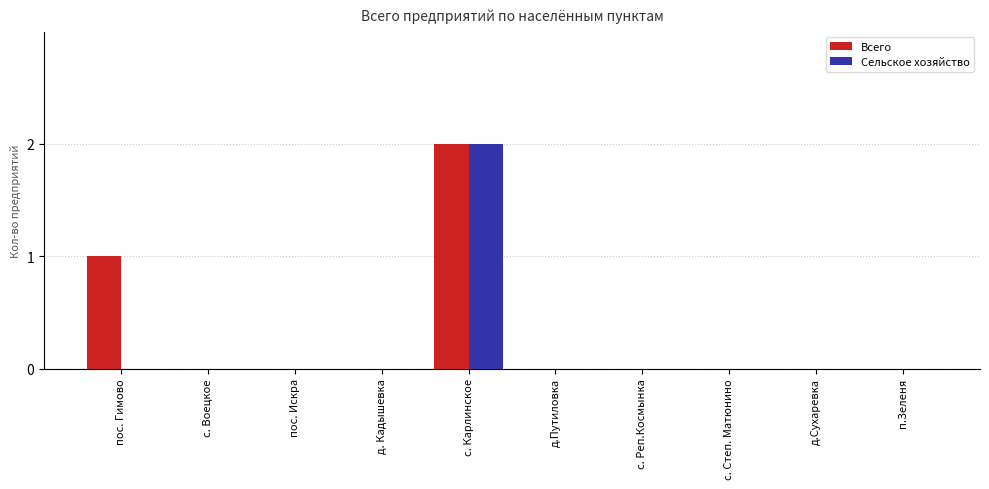

Which category has the highest value in the Сельское хозяйство series?

с. Карлинское